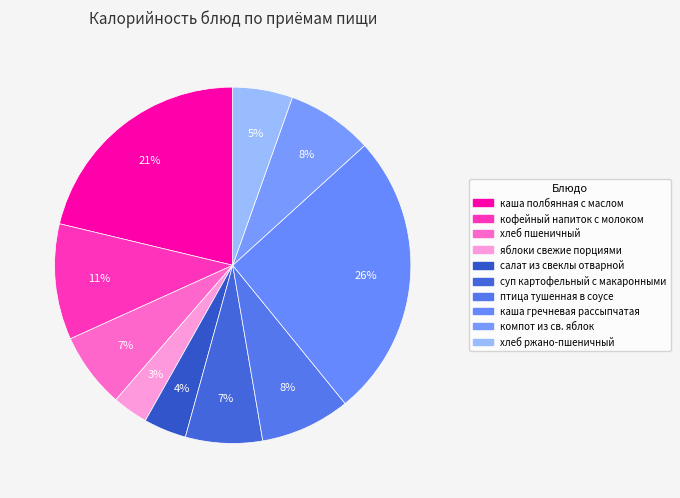

Does any single category account for the majority?

No